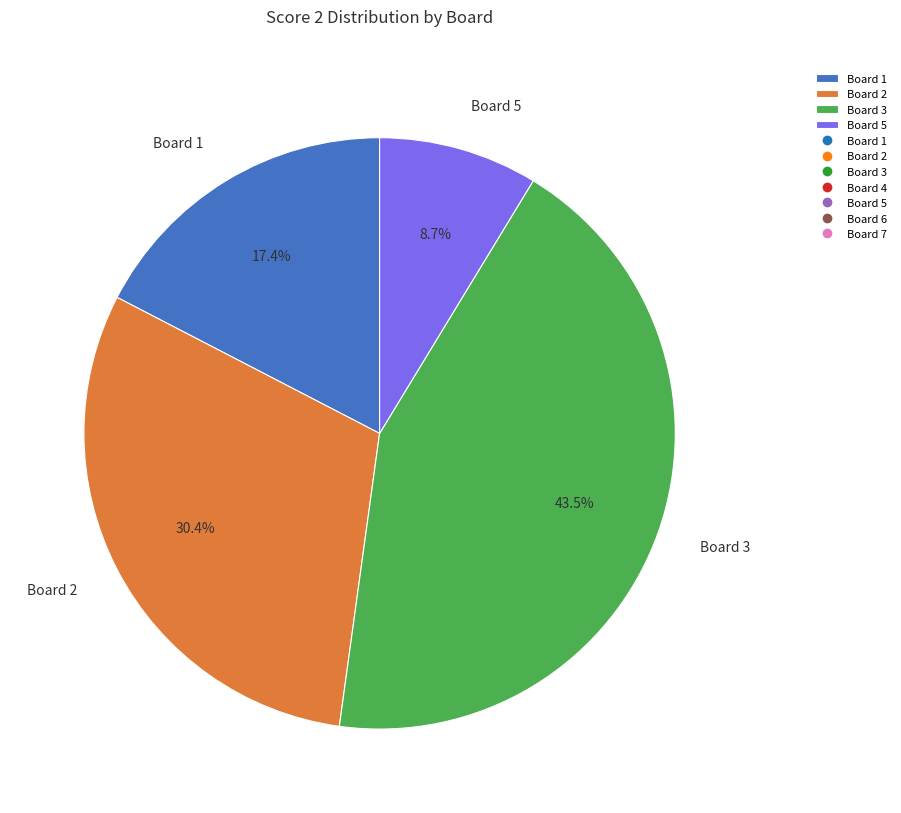

Is there a majority slice in this chart?

No